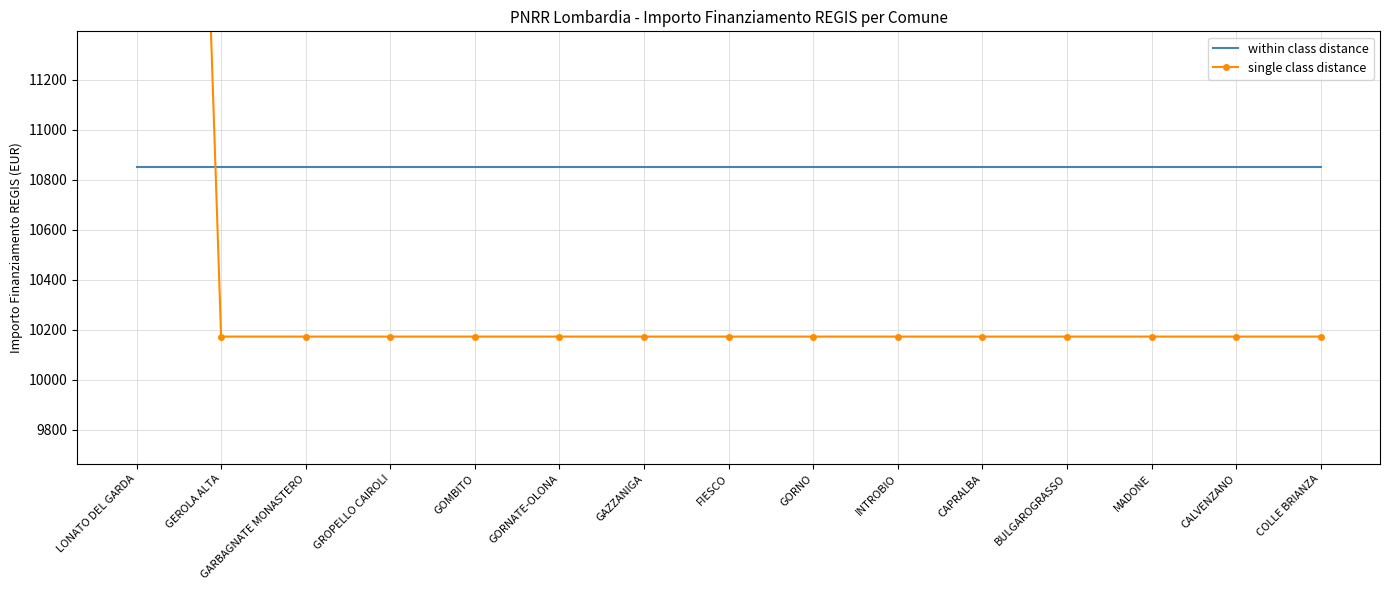

After their last crossing, which series has the higher values: single class distance or within class distance?

within class distance